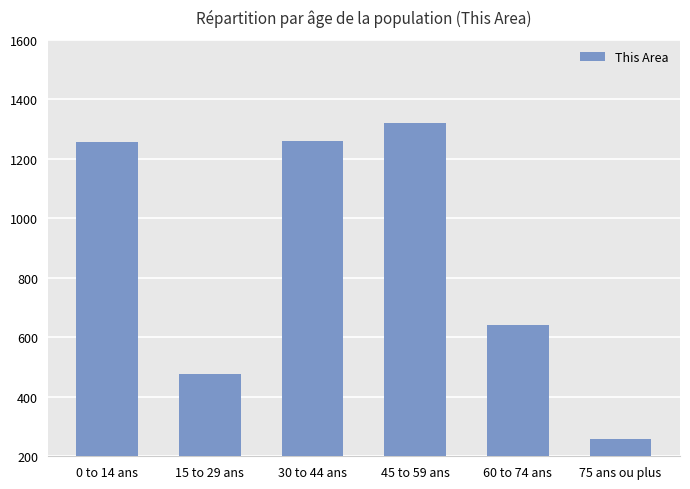

Is it true that the value at 45 to 59 ans is 2112?

False